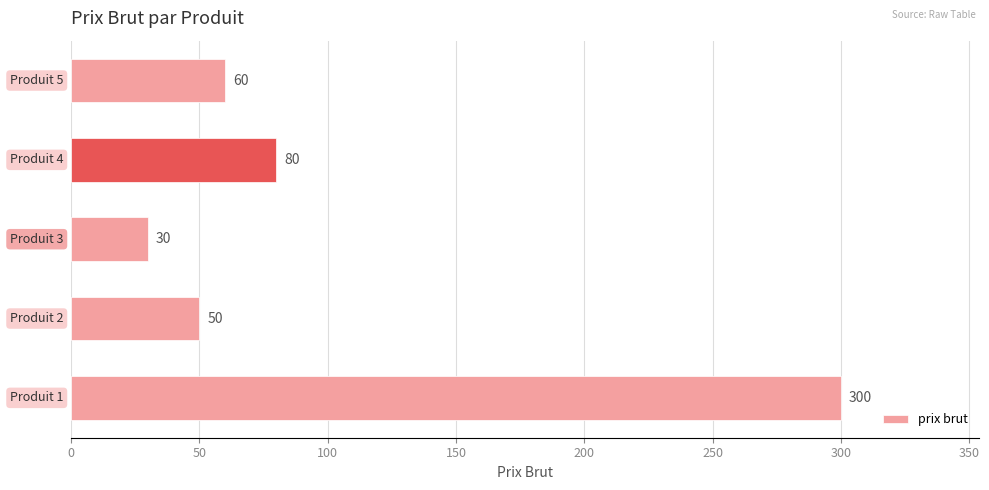

What is the difference between the maximum and minimum values?

270